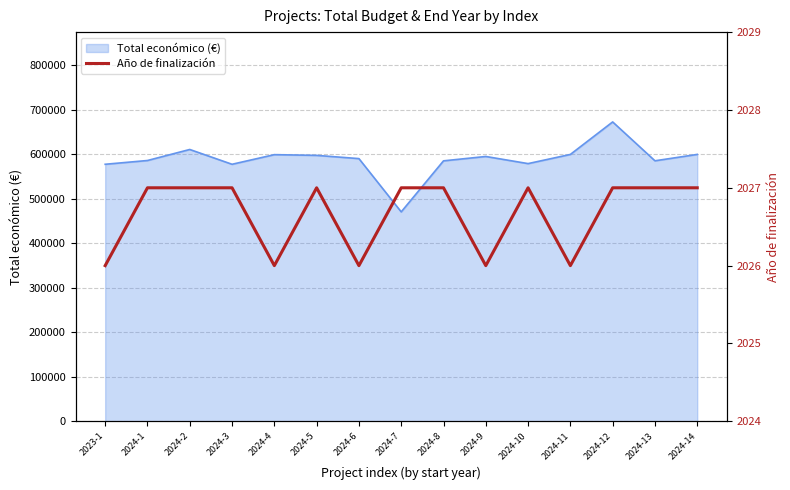

What is the label of the 15th point from the right?

2023-1